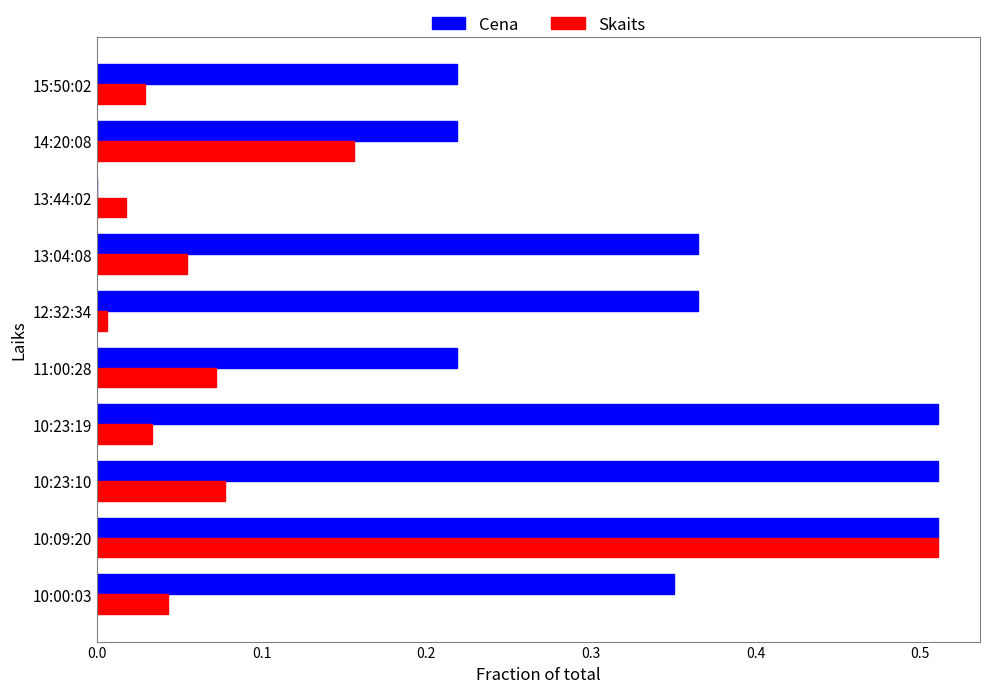

What is the sum of all Skaits values?

1.0